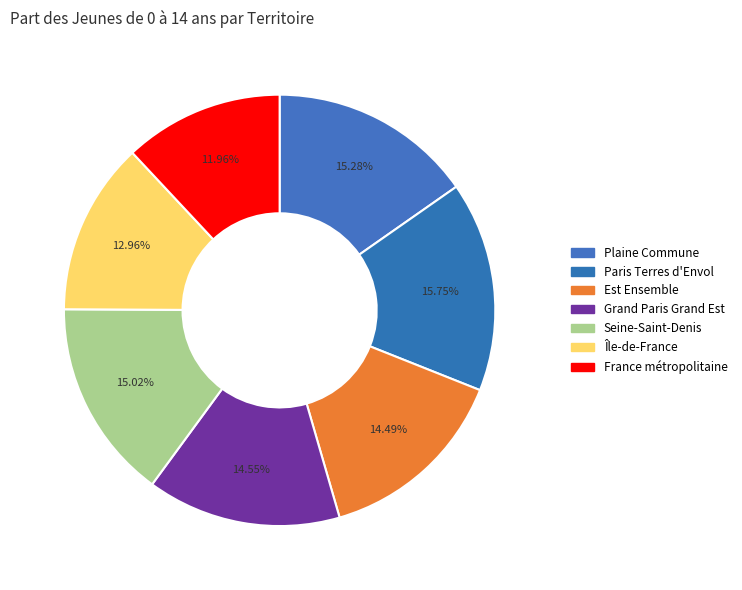

Count the number of slices in the pie.

7